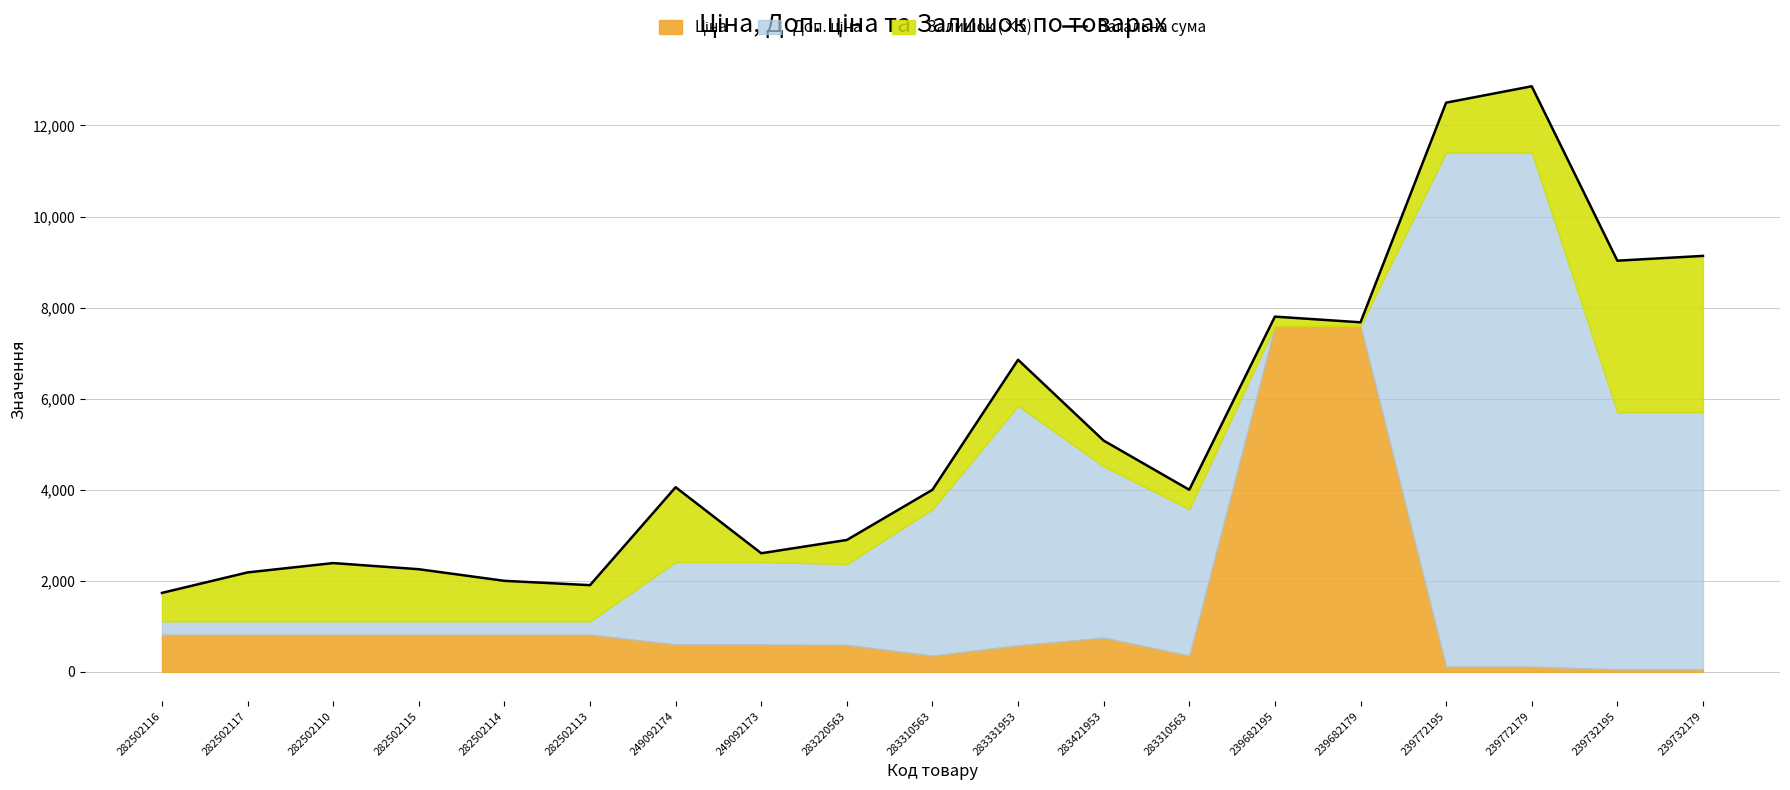

How many data points does each series have?

19